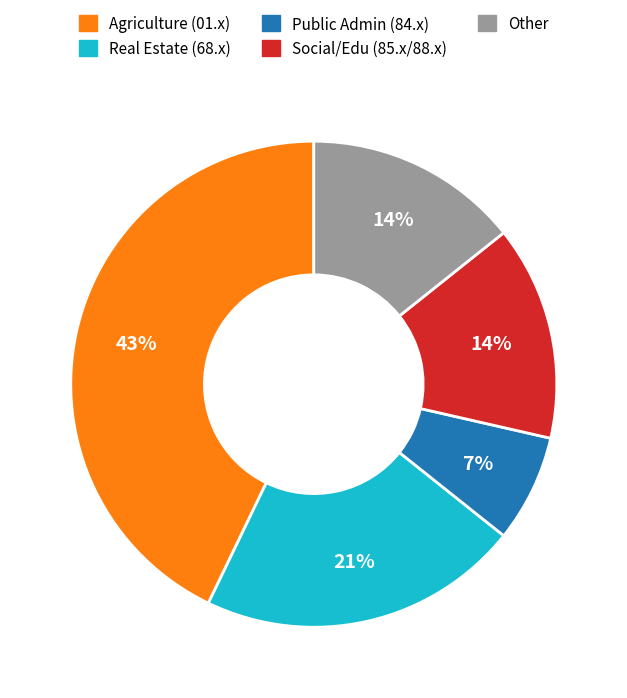

Is there a majority slice in this chart?

No